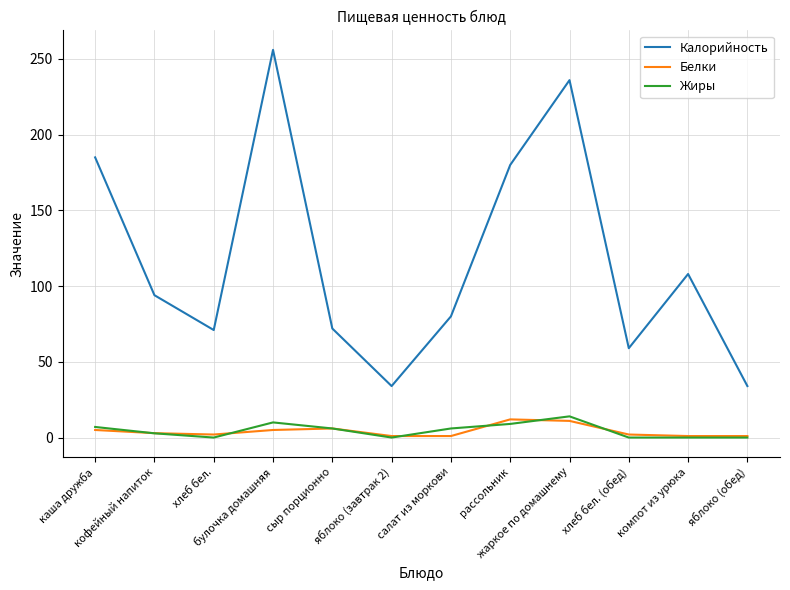

What is the maximum value shown in the chart?

256.0